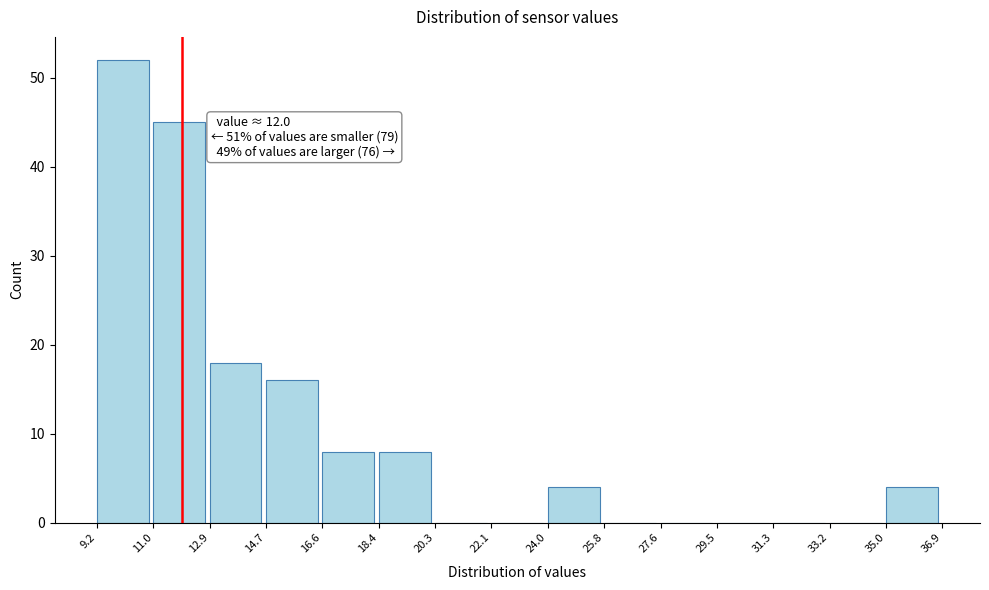

Over which range of the x-axis is the bar tallest?

9.2 to 11.0